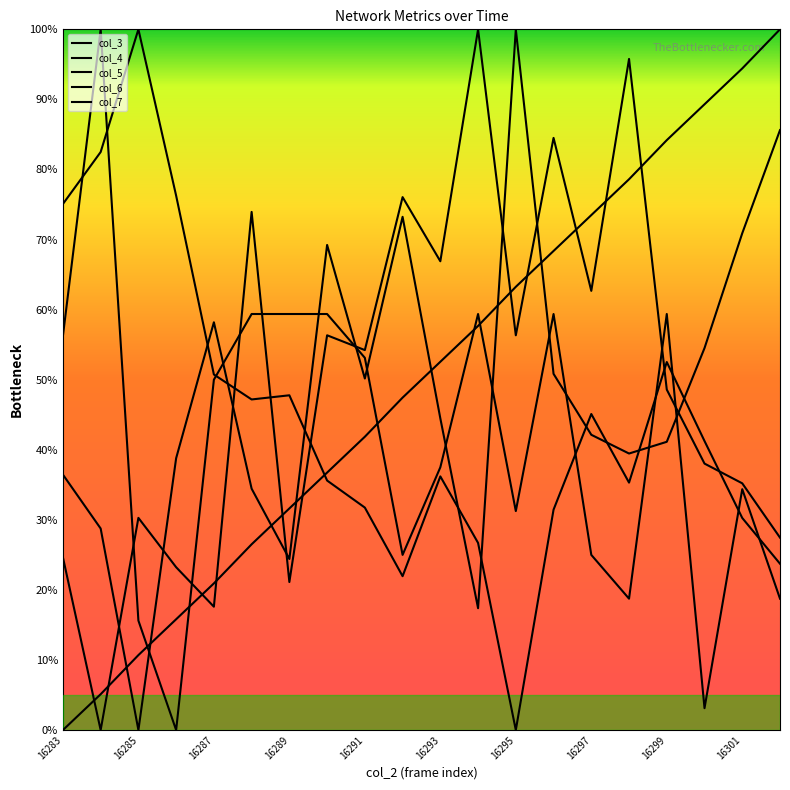

Reading right to left, what are all the values shown in this chart?

col_3: 16302=1.0	16301=0.9	16300=0.9	16299=0.8	16298=0.8	16297=0.7	16296=0.7	16295=0.6	16294=0.6	16293=0.5	16292=0.5	16291=0.4	16290=0.4	16289=0.3	16288=0.3	16287=0.2	16286=0.2	16285=0.1	16284=0.1	16283=0.0
col_4: 16302=0.3	16301=0.4	16300=0.4	16299=0.5	16298=1.0	16297=0.6	16296=0.8	16295=0.6	16294=1.0	16293=0.7	16292=0.8	16291=0.5	16290=0.6	16289=0.2	16288=0.7	16287=0.2	16286=0.2	16285=0.3	16284=0.0	16283=0.2
col_5: 16302=0.9	16301=0.7	16300=0.5	16299=0.4	16298=0.4	16297=0.4	16296=0.5	16295=1.0	16294=0.2	16293=0.4	16292=0.7	16291=0.5	16290=0.7	16289=0.2	16288=0.3	16287=0.6	16286=0.4	16285=0.0	16284=0.3	16283=0.4
col_6: 16302=0.2	16301=0.3	16300=0.4	16299=0.5	16298=0.4	16297=0.5	16296=0.3	16295=0.0	16294=0.3	16293=0.4	16292=0.2	16291=0.3	16290=0.4	16289=0.5	16288=0.5	16287=0.5	16286=0.8	16285=1.0	16284=0.8	16283=0.8
col_7: 16302=0.2	16301=0.3	16300=0.0	16299=0.6	16298=0.2	16297=0.2	16296=0.6	16295=0.3	16294=0.6	16293=0.4	16292=0.2	16291=0.5	16290=0.6	16289=0.6	16288=0.6	16287=0.5	16286=0.0	16285=0.2	16284=1.0	16283=0.6